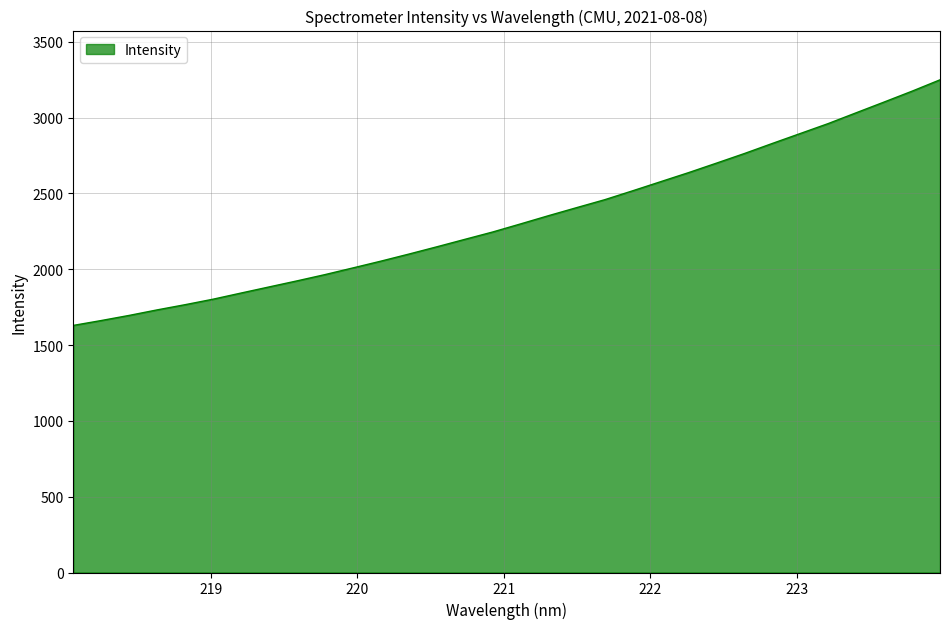

What is the difference between the maximum and minimum values?

1619.4